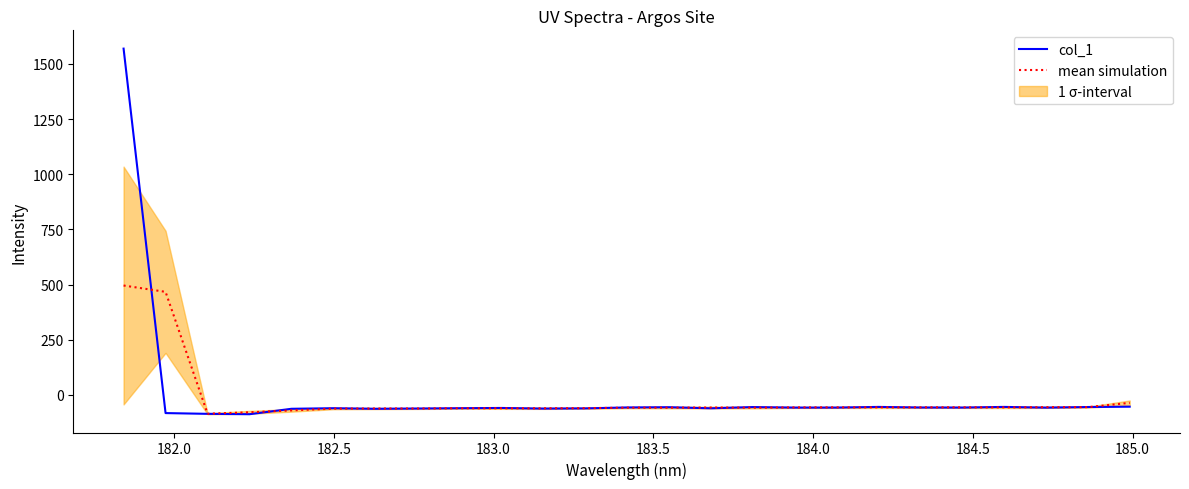

What is the difference between the second highest and second lowest values in the col_1 series?

32.4